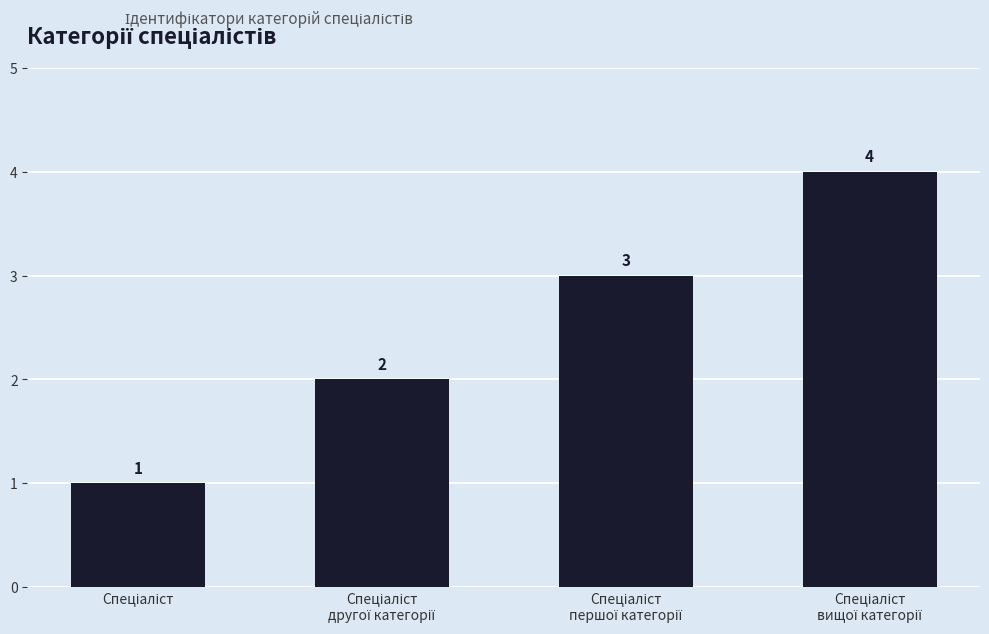

Count the values in the range 2 to 4.

3